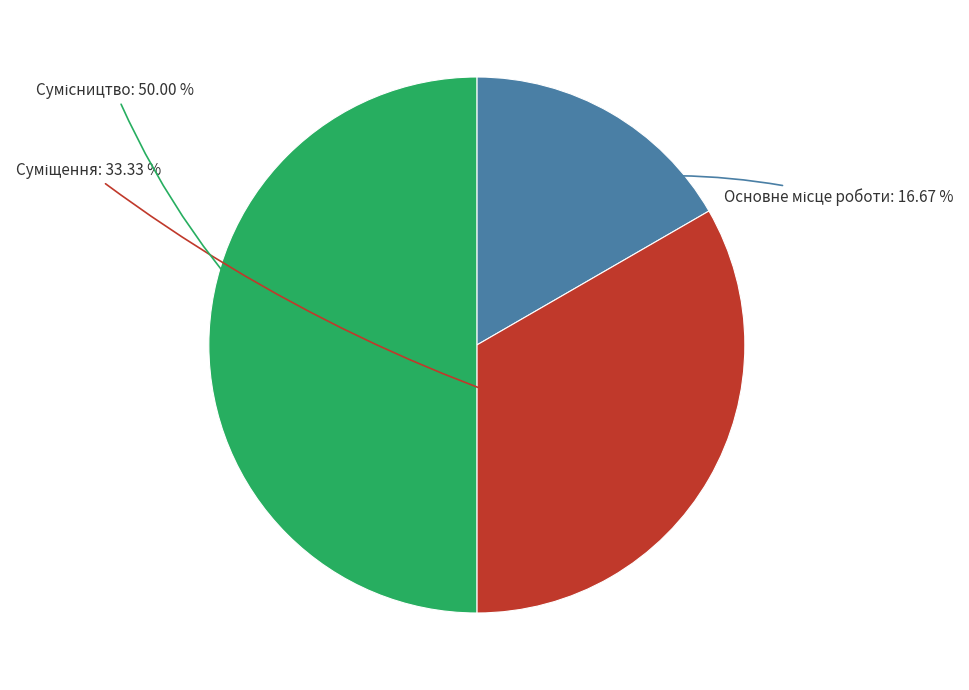

How many segments does this pie chart have?

3